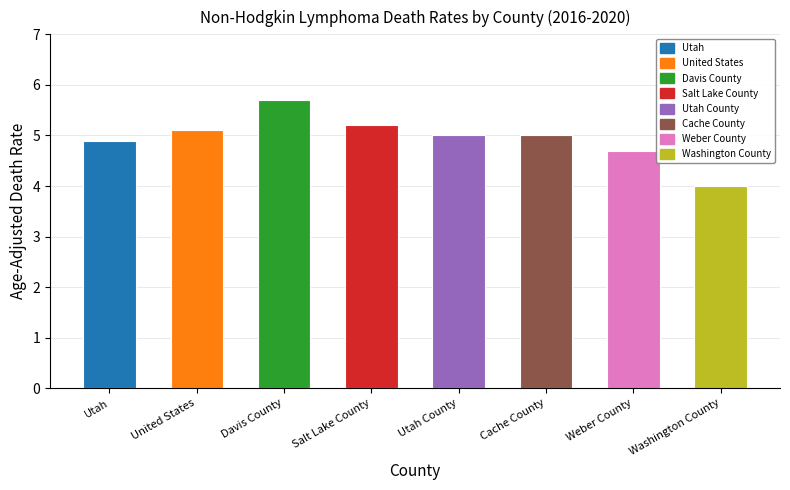

At which label does the data first exceed 5?

United States